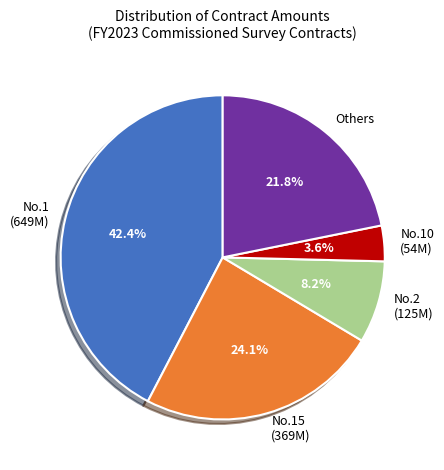

Count the number of slices in the pie.

5